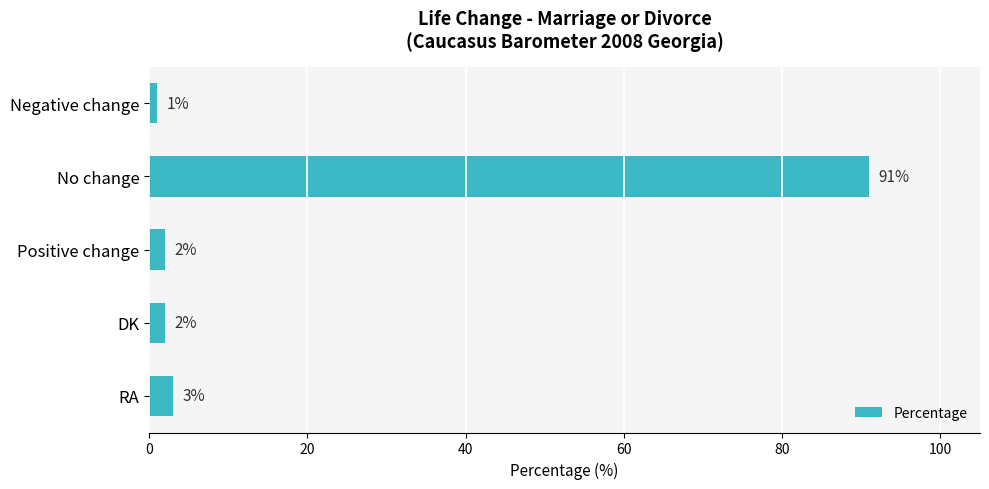

How many bars are there in total?

5